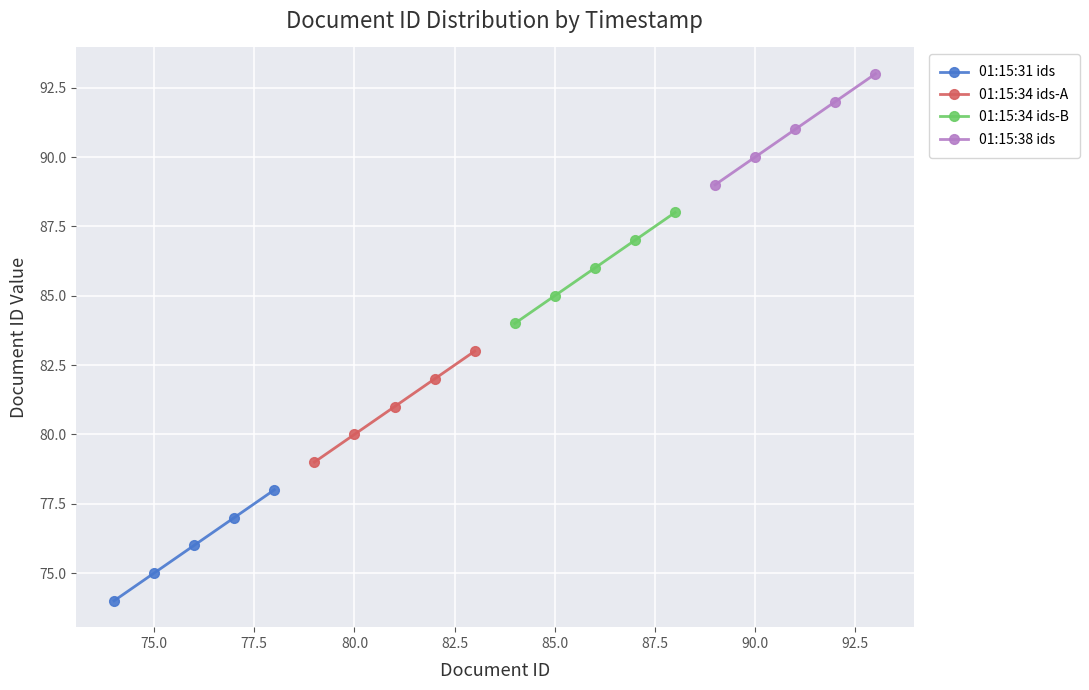

What is the maximum value for 01:15:31 ids?

78